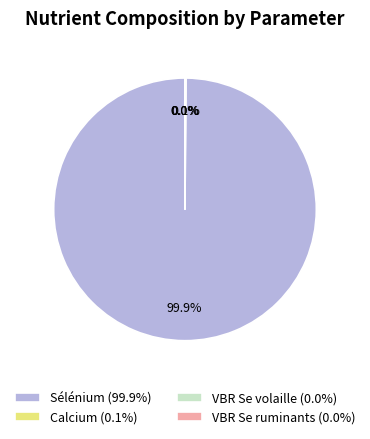

Does any single category account for the majority?

Yes